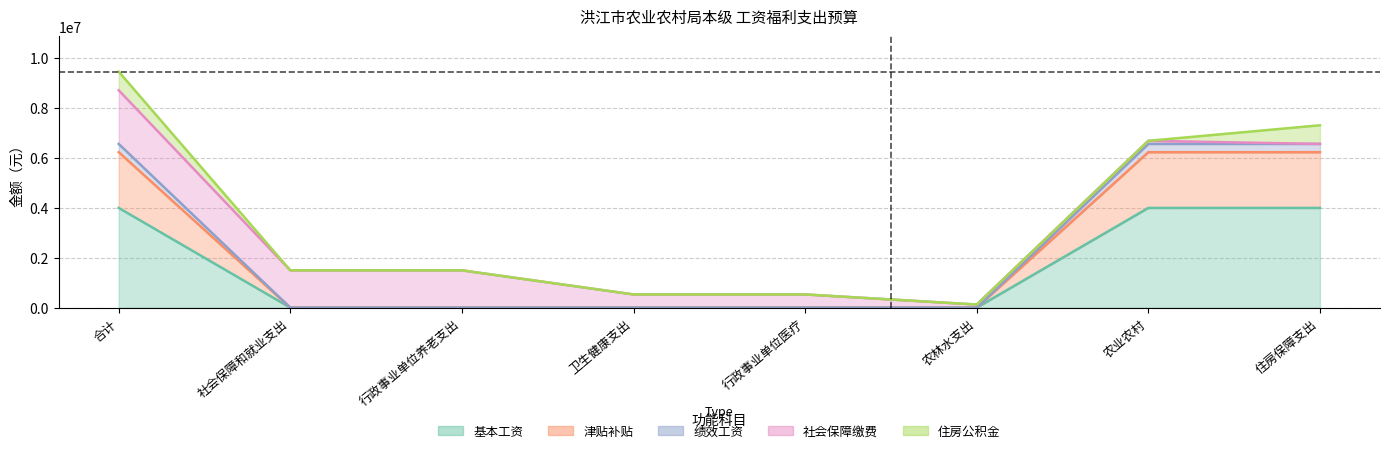

What is the sum of the 基本工资 values at 农业农村 and 社会保障和就业支出?

3987400